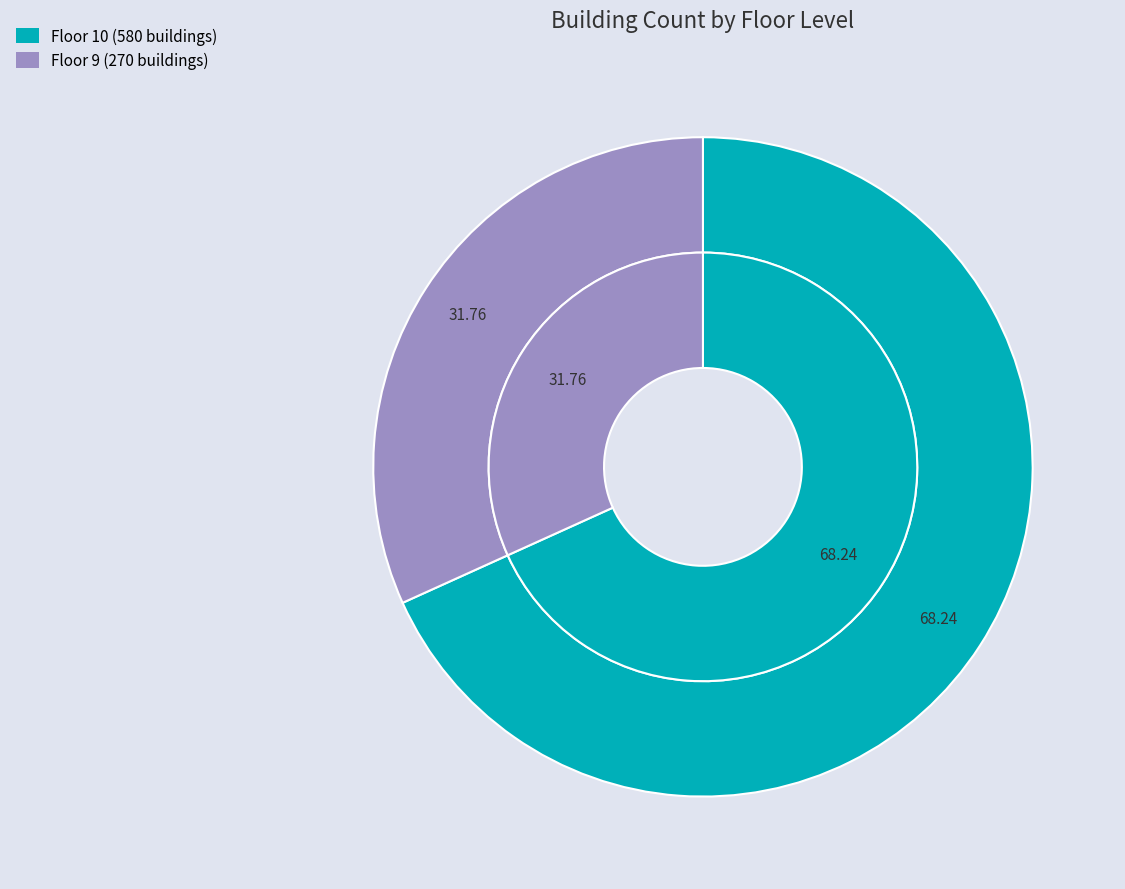

What is the largest slice in the pie chart?

10